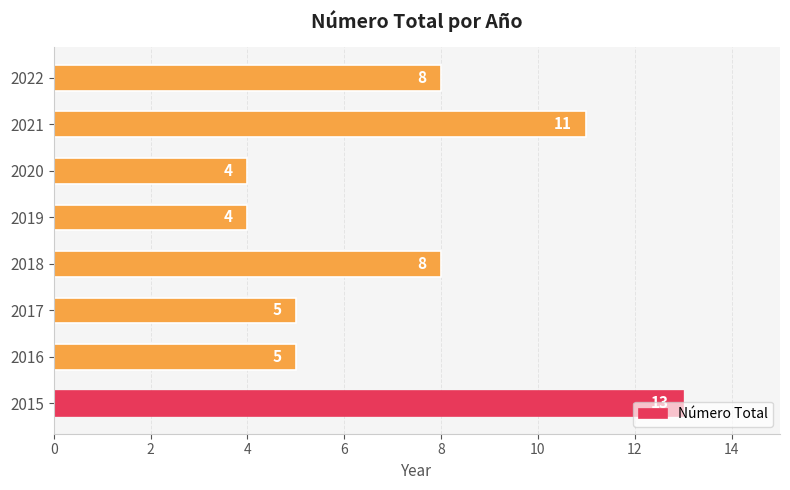

How many data points are less than 8?

4